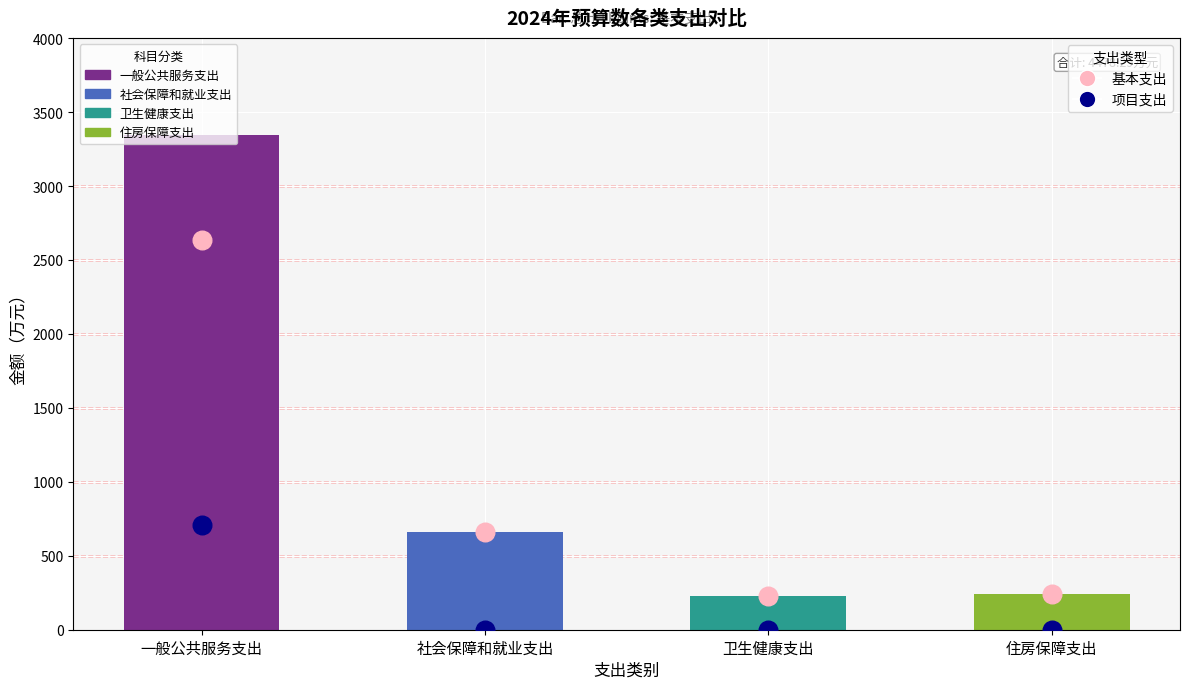

Which series has the largest Y range (max minus min)?

总计